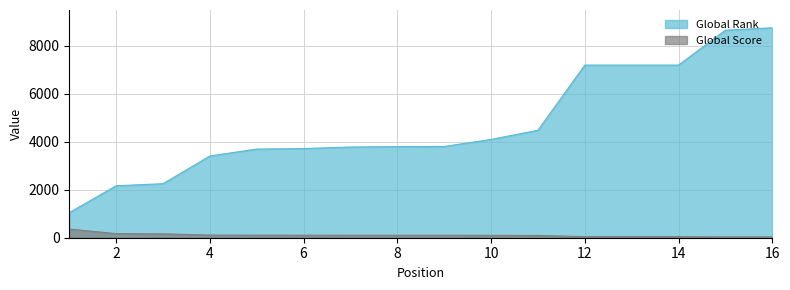

What is the value of the Global Rank point at the 14th from the left?

7202